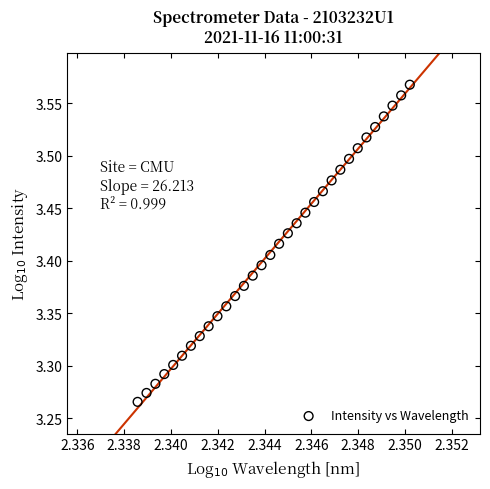

What is the range of Y values (max minus min)?

0.3